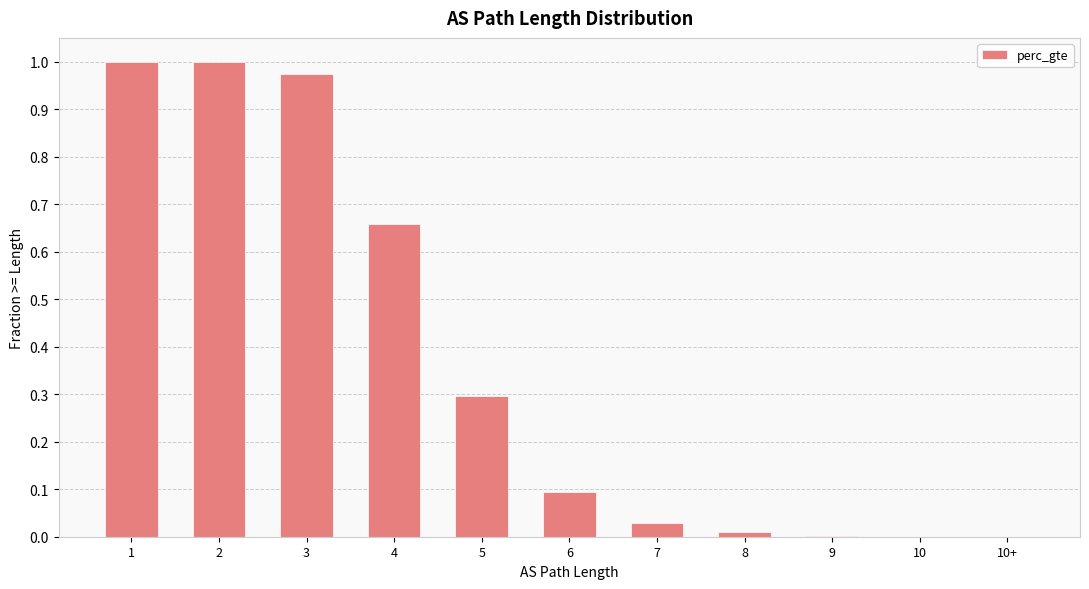

The chart shows a value of 0.0 at 8. True or false?

True